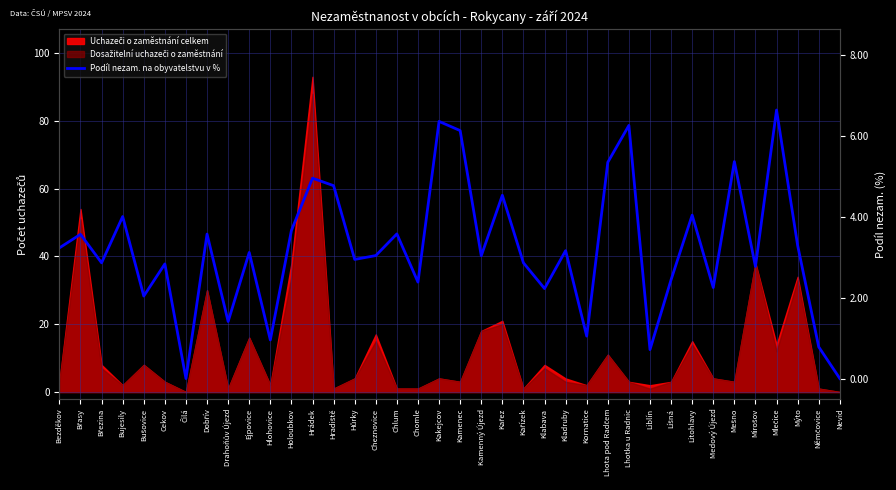

Reading left to right, transcribe all the data shown in this chart.

Bezděkov=3.2	Břasy=3.6	Březina=2.9	Bujesily=4.0	Bušovice=2.0	Cekov=2.8	Čilá=0.0	Dobřív=3.6	Drahoňův Újezd=1.4	Ejpovice=3.1	Hlohovice=1.0	Holoubkov=3.7	Hrádek=4.9	Hradiště=4.8	Hůrky=2.9	Cheznovice=3.0	Chlum=3.6	Chomle=2.4	Kakejcov=6.3	Kamenec=6.1	Kamenný Újezd=3.0	Kařez=4.5	Kařízek=2.9	Klabava=2.2	Kladruby=3.2	Kornatice=1.0	Lhota pod Radčem=5.3	Lhotka u Radnic=6.2	Liblín=0.7	Líšná=2.4	Litohlavy=4.0	Medový Újezd=2.2	Mešno=5.4	Mirošov=2.8	Mlečice=6.6	Mýto=3.3	Němčovice=0.8	Nevid=0.0